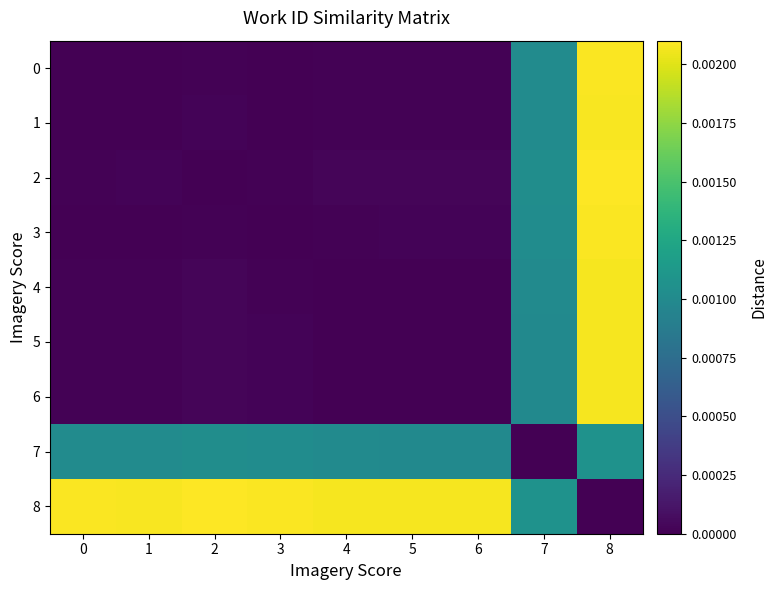

Which series has the largest total across all categories?

8